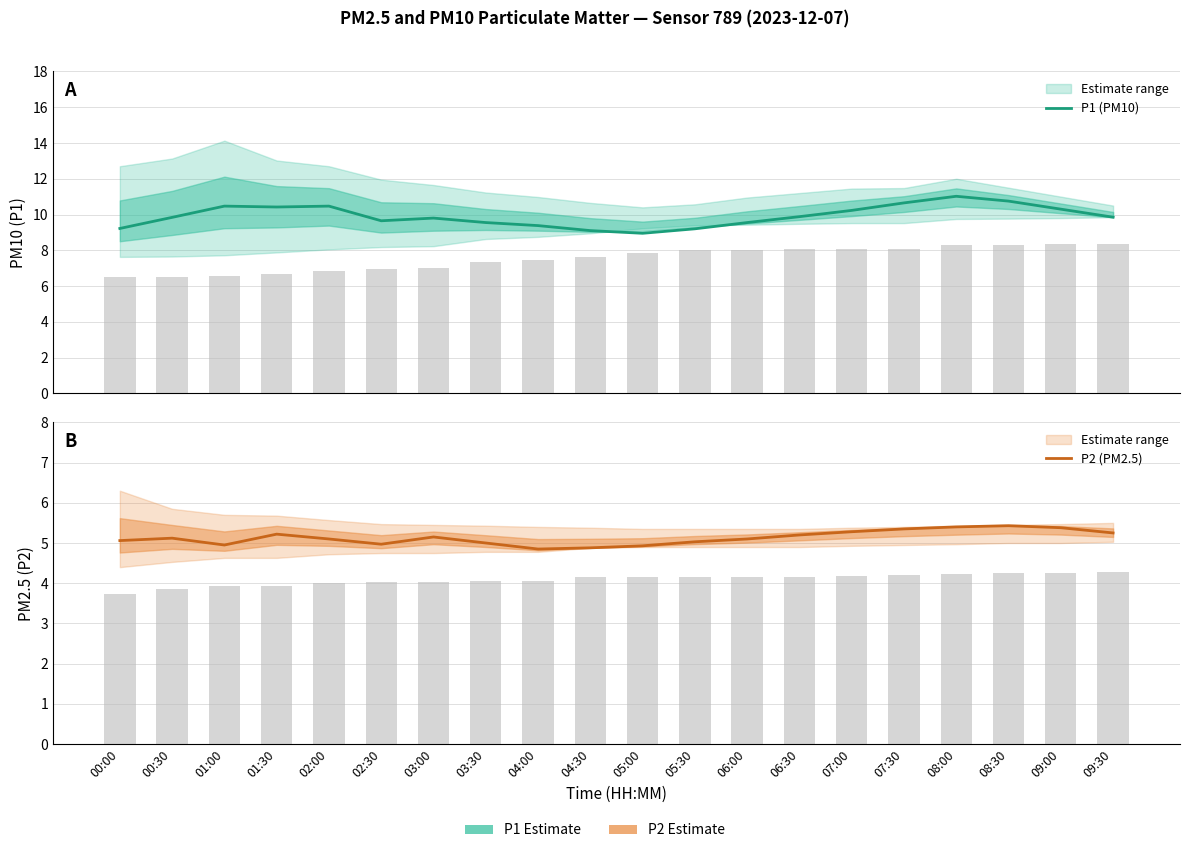

Reading right to left, list all the values displayed in this chart.

P1 (PM10): 09:30=9.8	09:00=10.3	08:30=10.8	08:00=11.0	07:30=10.7	07:00=10.2	06:30=9.9	06:00=9.6	05:30=9.2	05:00=8.9	04:30=9.1	04:00=9.4	03:30=9.6	03:00=9.8	02:30=9.7	02:00=10.5	01:30=10.4	01:00=10.5	00:30=9.8	00:00=9.2
P2 (PM2.5): 09:30=5.2	09:00=5.4	08:30=5.4	08:00=5.4	07:30=5.3	07:00=5.3	06:30=5.2	06:00=5.1	05:30=5.0	05:00=4.9	04:30=4.9	04:00=4.8	03:30=5.0	03:00=5.2	02:30=5.0	02:00=5.1	01:30=5.2	01:00=5.0	00:30=5.1	00:00=5.1